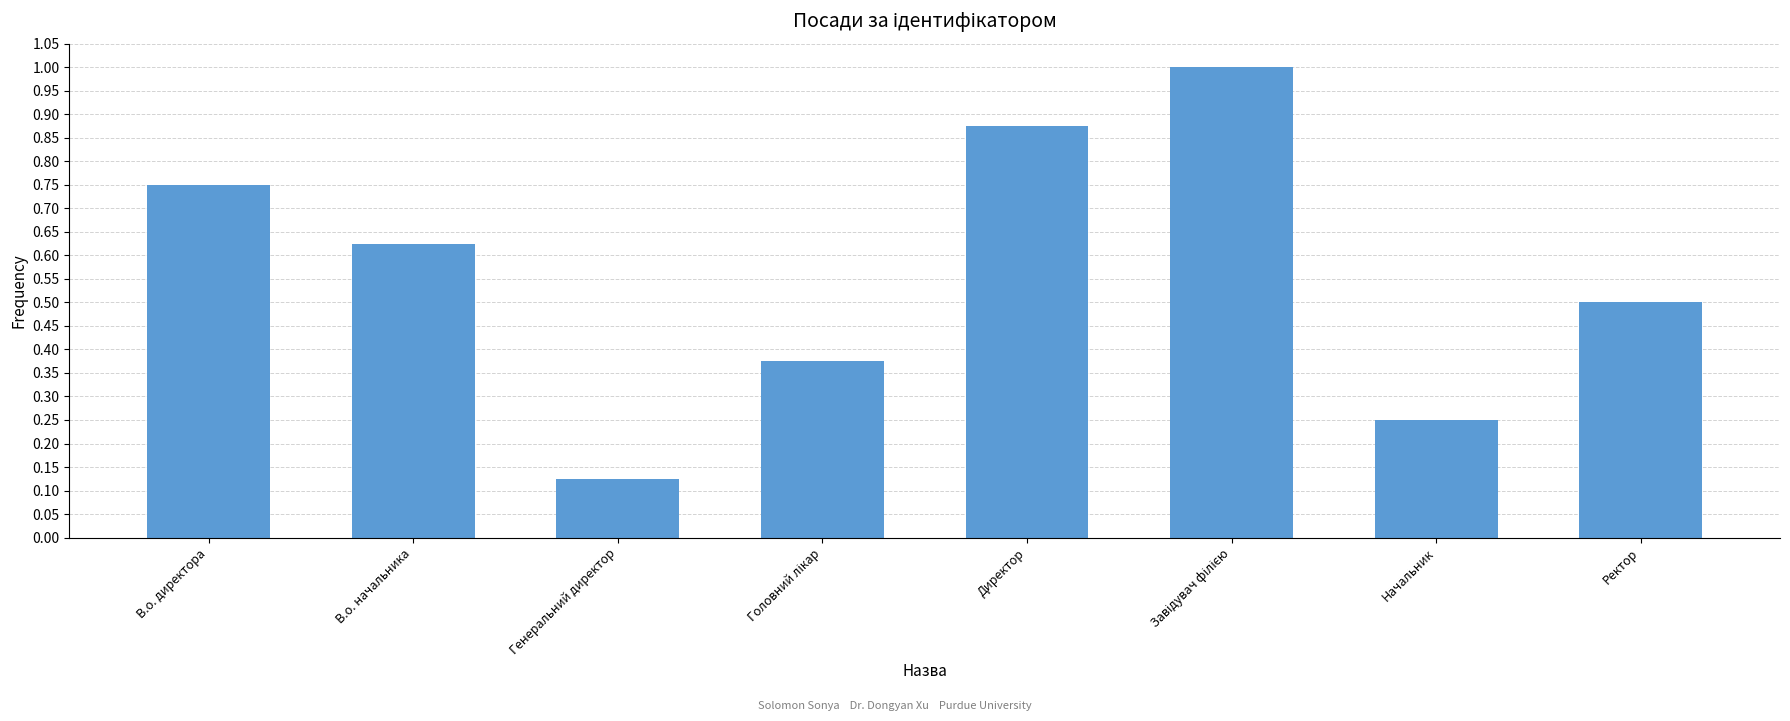

How many categories are shown in the chart?

8